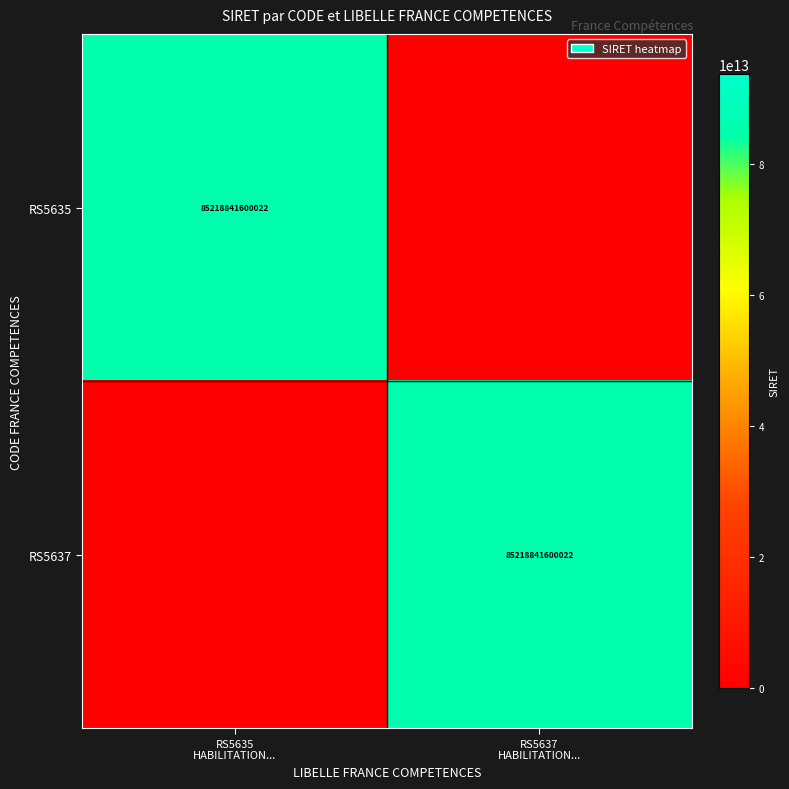

What is the maximum value for RS5637?

85218841600022